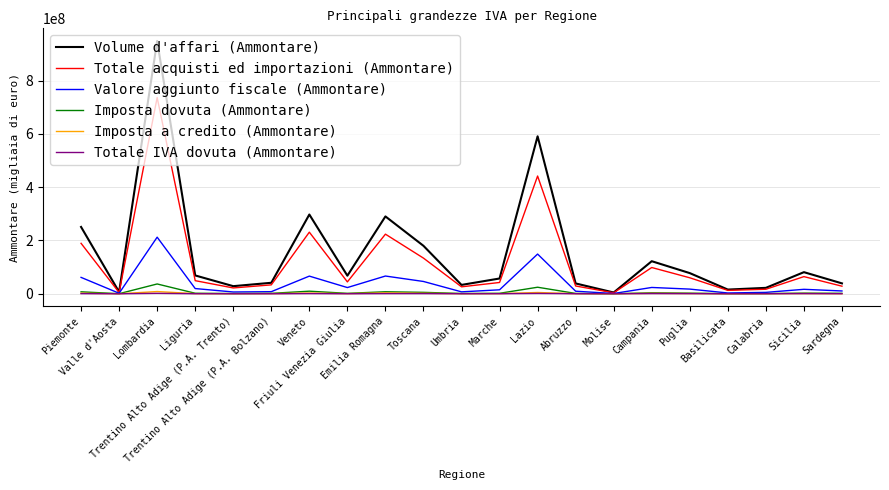

Which series has the largest range (max minus min)?

Volume d'affari (Ammontare)